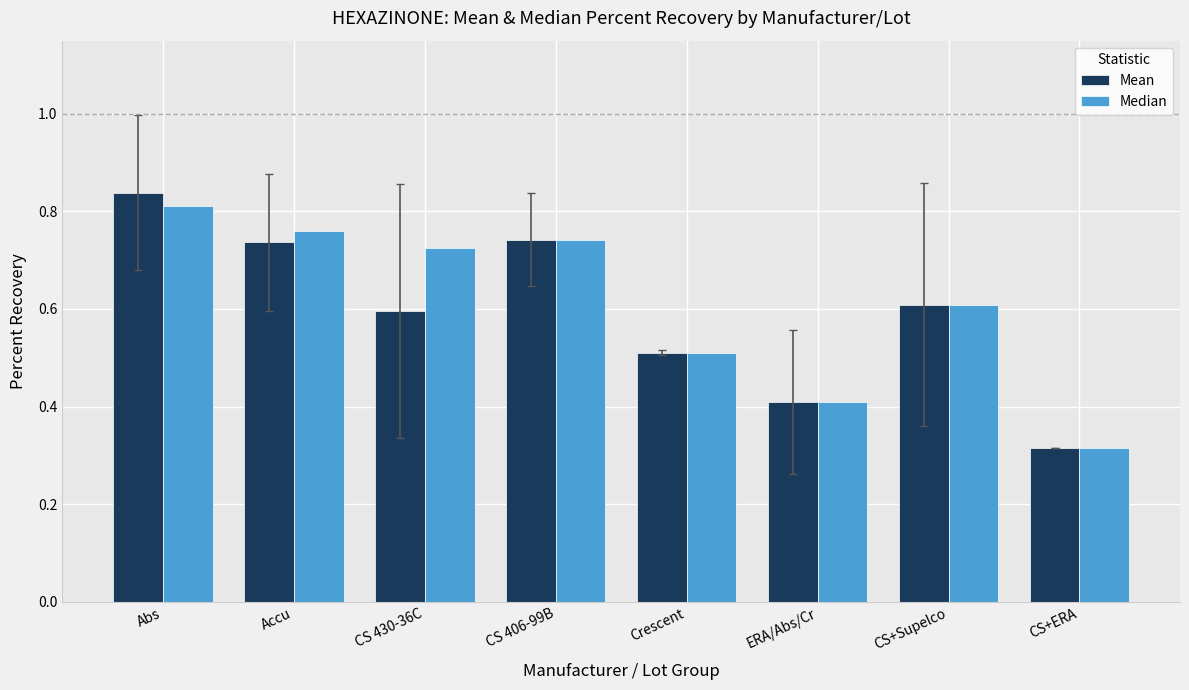

How many bars are there in total?

16